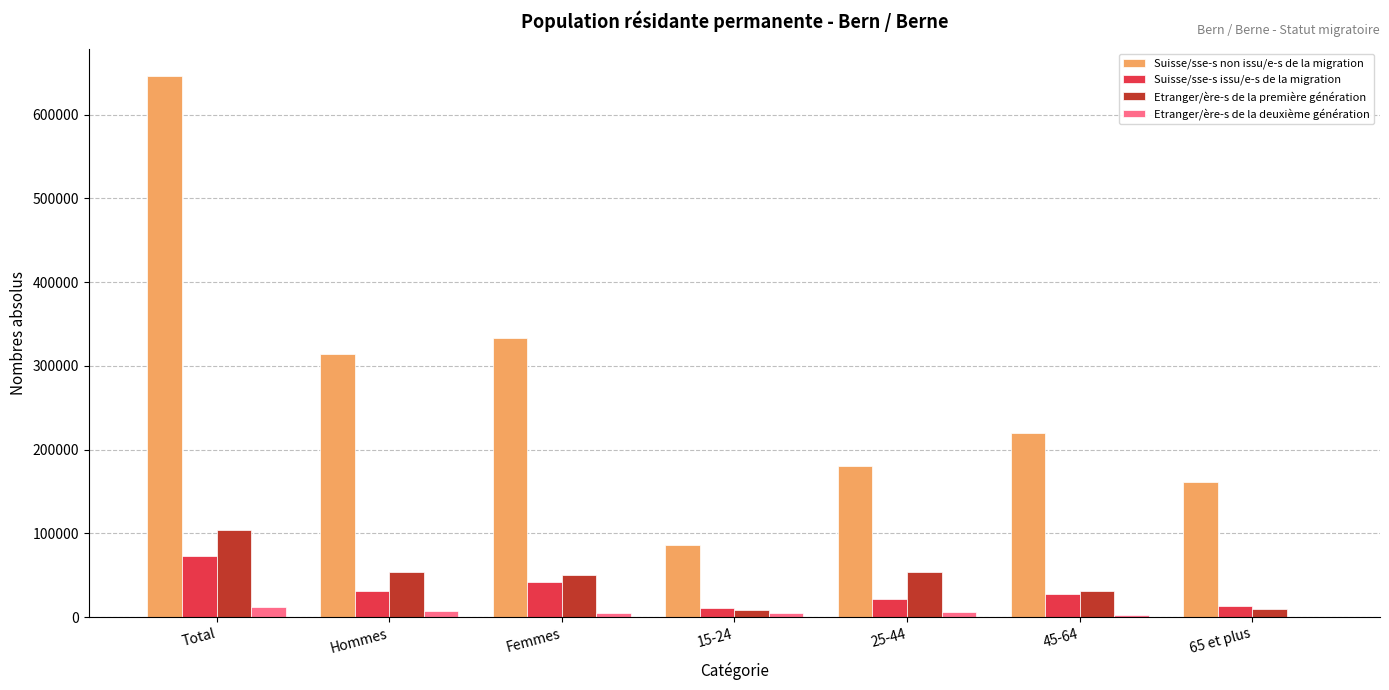

Which series changed the most between Total and 25-44?

Suisse/sse-s non issu/e-s de la migration